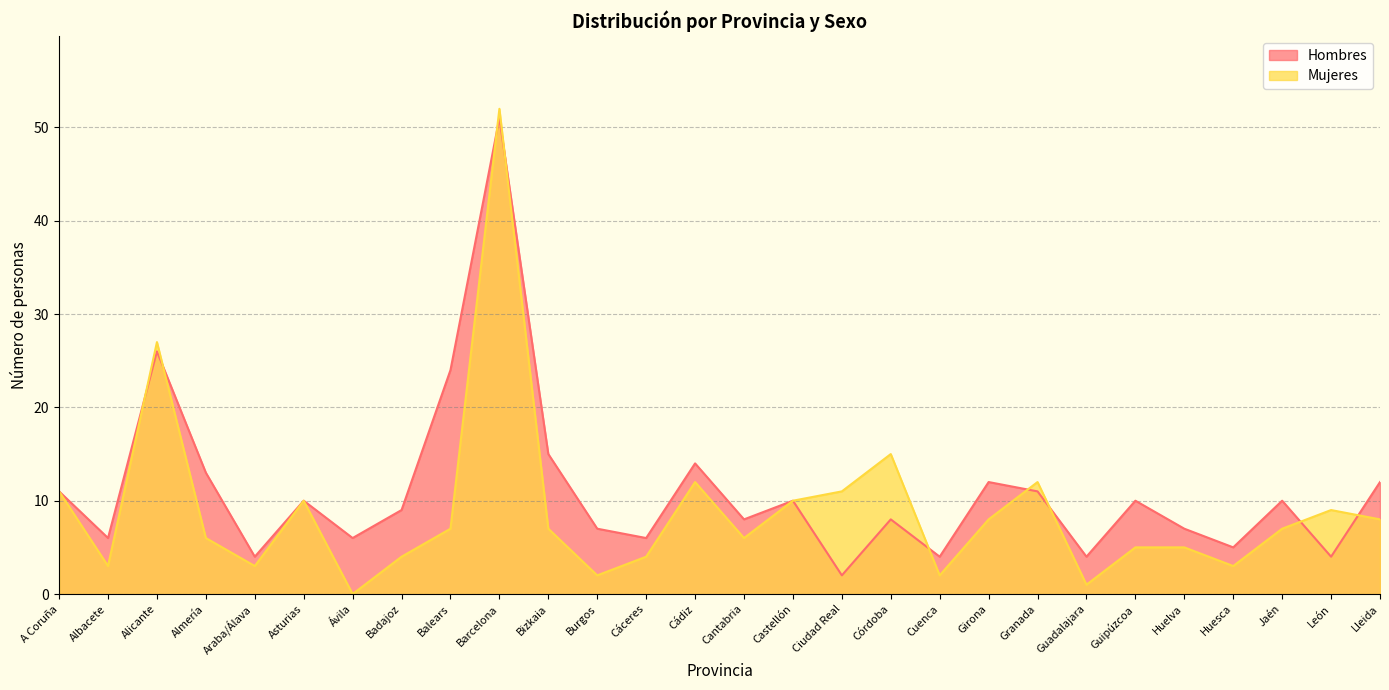

Reading right to left, transcribe all the data shown in this chart.

Mujeres: Lleida=8	León=9	Jaén=7	Huesca=3	Huelva=5	Guipúzcoa=5	Guadalajara=1	Granada=12	Girona=8	Cuenca=2	Córdoba=15	Ciudad Real=11	Castellón=10	Cantabria=6	Cádiz=12	Cáceres=4	Burgos=2	Bizkaia=7	Barcelona=52	Balears=7	Badajoz=4	Ávila=0	Asturias=10	Araba/Álava=3	Almería=6	Alicante=27	Albacete=3	A Coruña=11
Hombres: Lleida=12	León=4	Jaén=10	Huesca=5	Huelva=7	Guipúzcoa=10	Guadalajara=4	Granada=11	Girona=12	Cuenca=4	Córdoba=8	Ciudad Real=2	Castellón=10	Cantabria=8	Cádiz=14	Cáceres=6	Burgos=7	Bizkaia=15	Barcelona=51	Balears=24	Badajoz=9	Ávila=6	Asturias=10	Araba/Álava=4	Almería=13	Alicante=26	Albacete=6	A Coruña=11